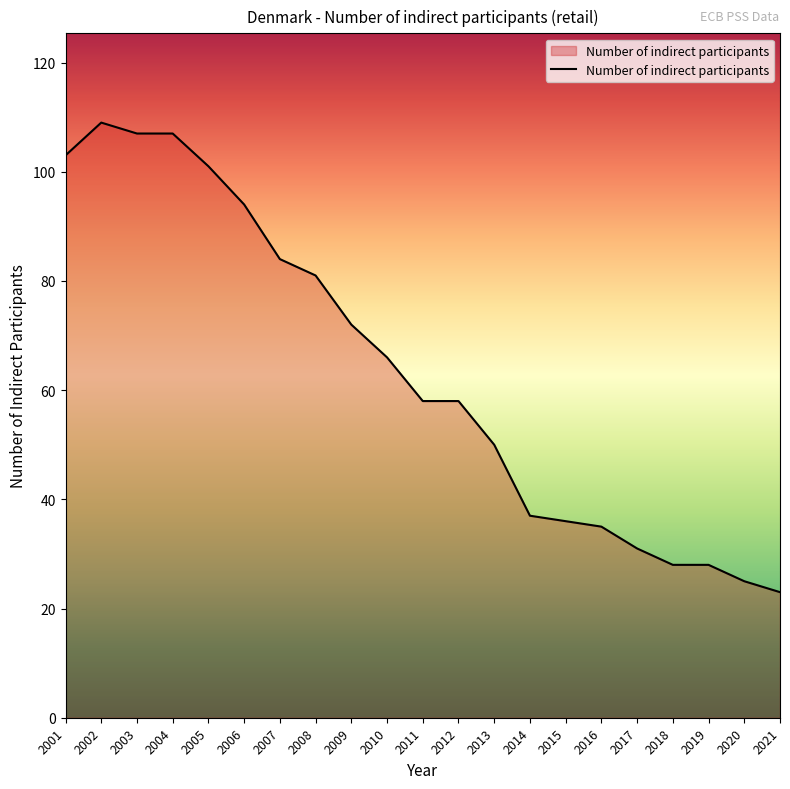

Approximately how many times larger is the value at 2008 compared to 2002?

0.7